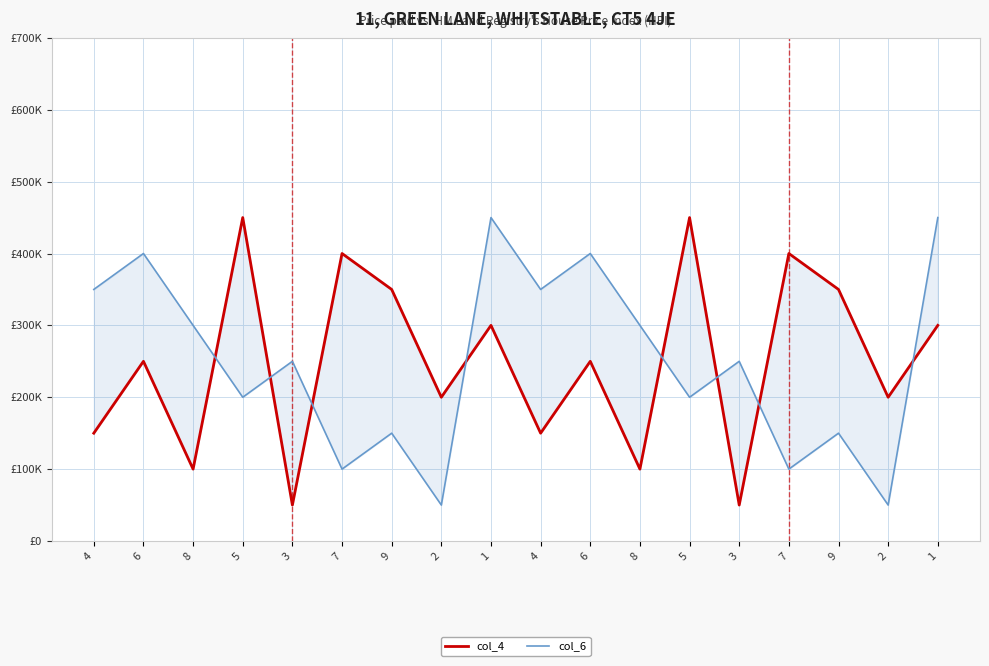

What is the value of the col_6 point at the 3rd from the left?

300000